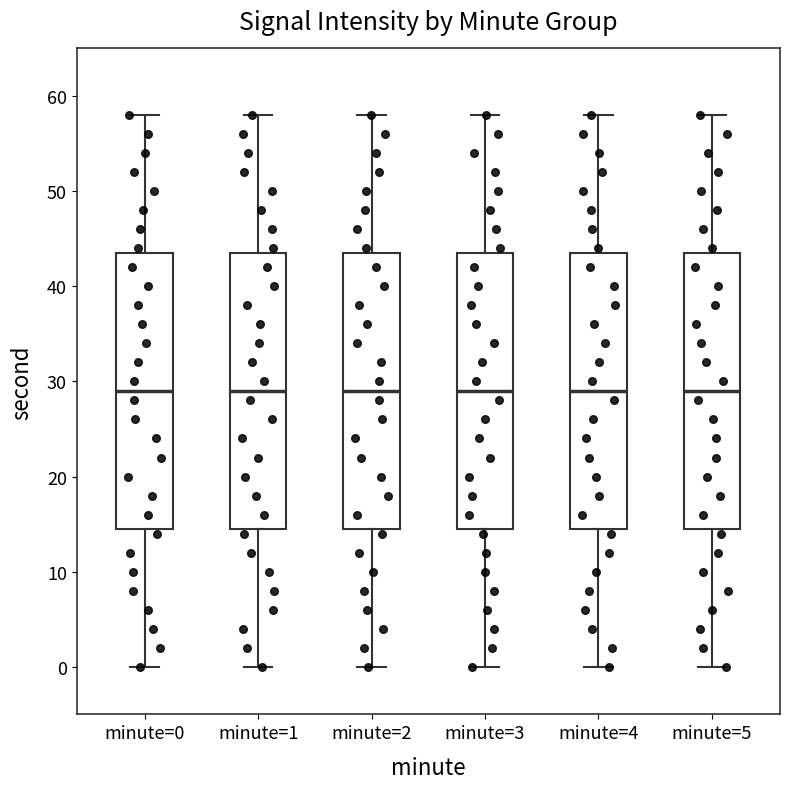

Reading left to right, read every box against the y-axis: the position of its median line, the range the box covers, and the ends of its whiskers. The values are not printed on the chart, so give them approximately, as read against the axis.

minute=0: median 29, box 15 to 44, whiskers 0 to 58
minute=1: median 29, box 15 to 44, whiskers 0 to 58
minute=2: median 29, box 15 to 44, whiskers 0 to 58
minute=3: median 29, box 15 to 44, whiskers 0 to 58
minute=4: median 29, box 15 to 44, whiskers 0 to 58
minute=5: median 29, box 15 to 44, whiskers 0 to 58